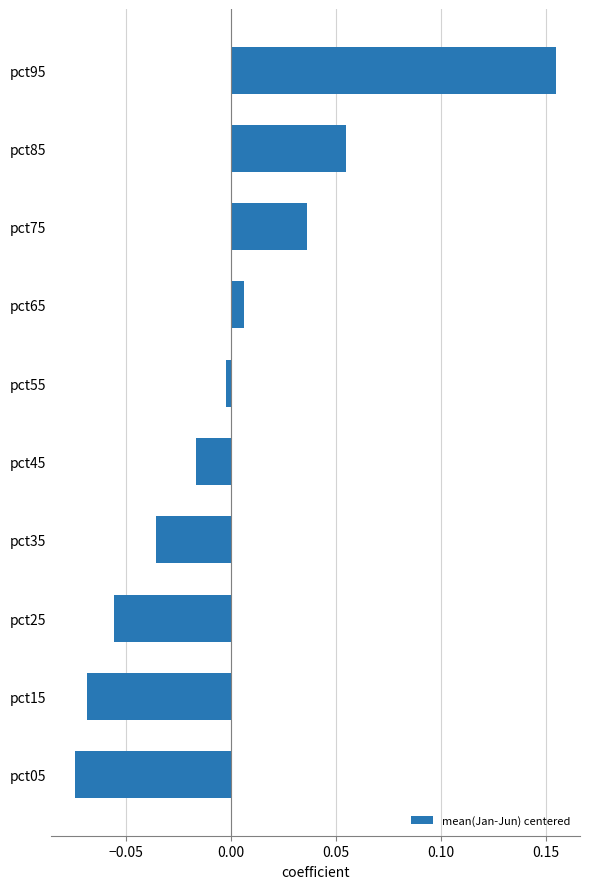

At which label is the value closest to 0?

pct55